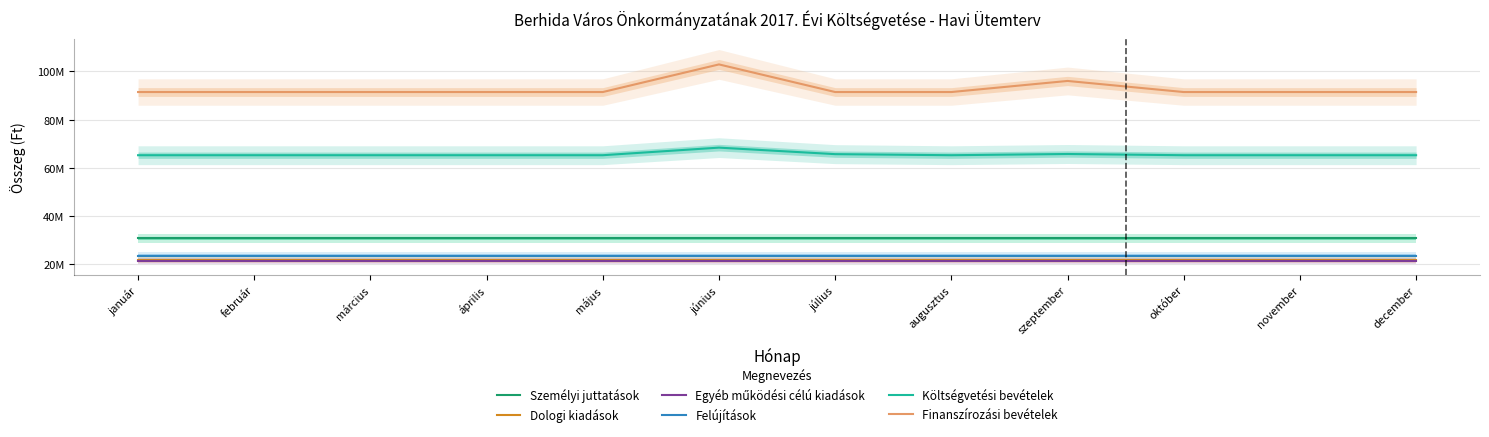

The value of Személyi juttatások at május is 30706437.1. True or false?

True